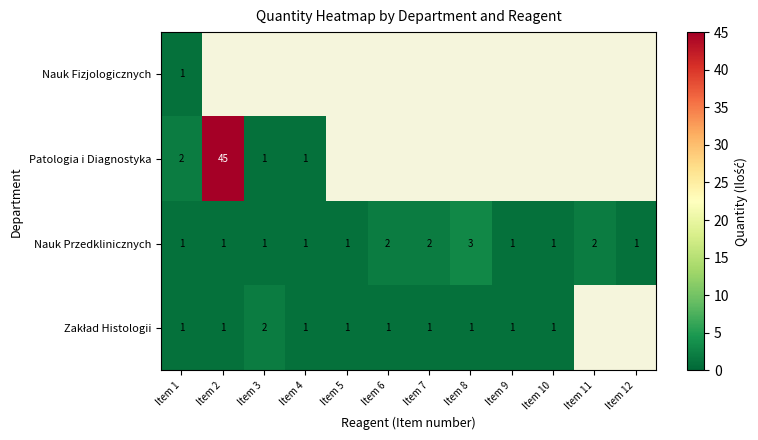

The Patologia i Diagnostyka series shows 2 at Item 1. True or false?

True